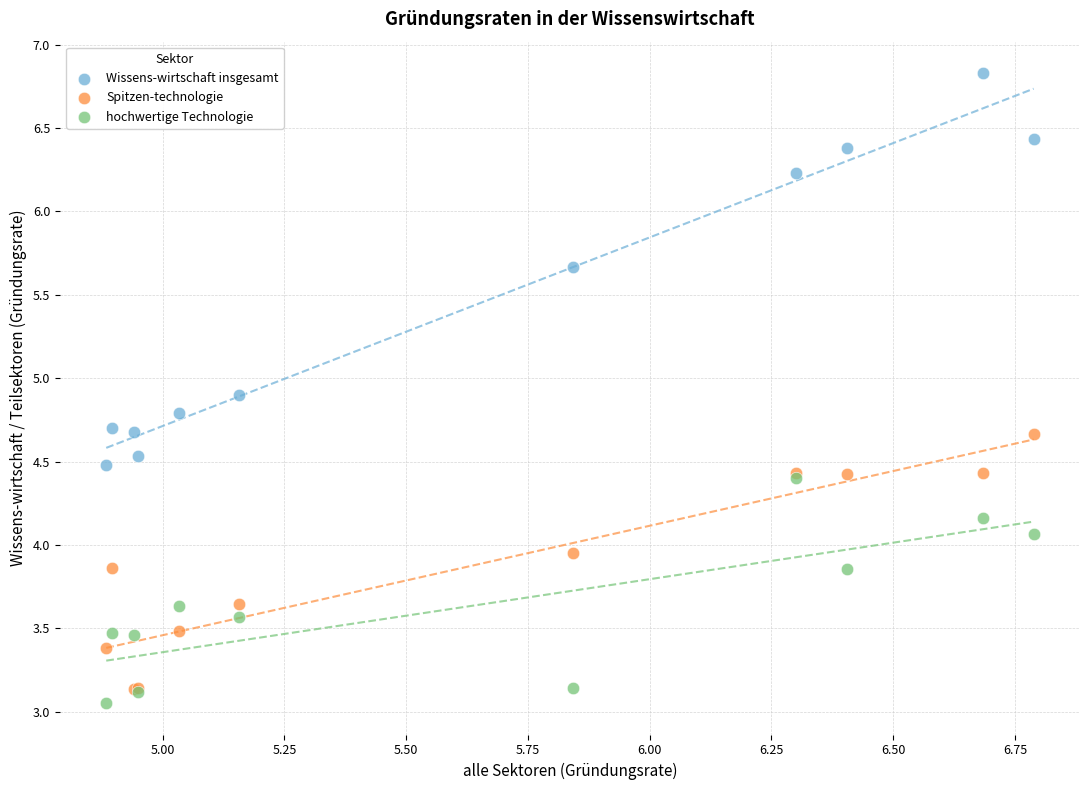

In the Wissens-wirtschaft insgesamt series, what Y value is closest to 5?

4.9